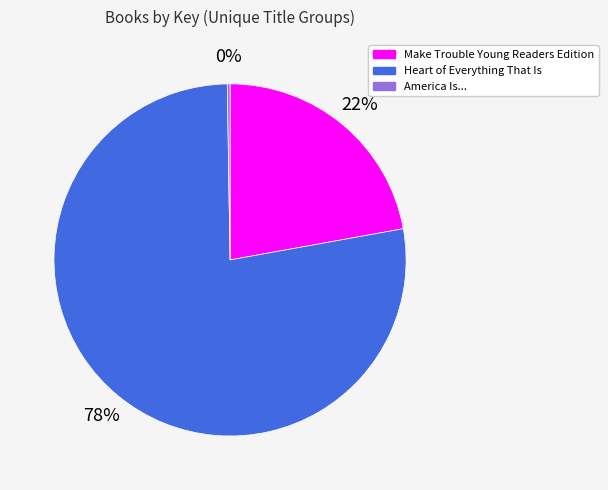

Is it true that Heart of Everything That Is is 66% of the pie?

False